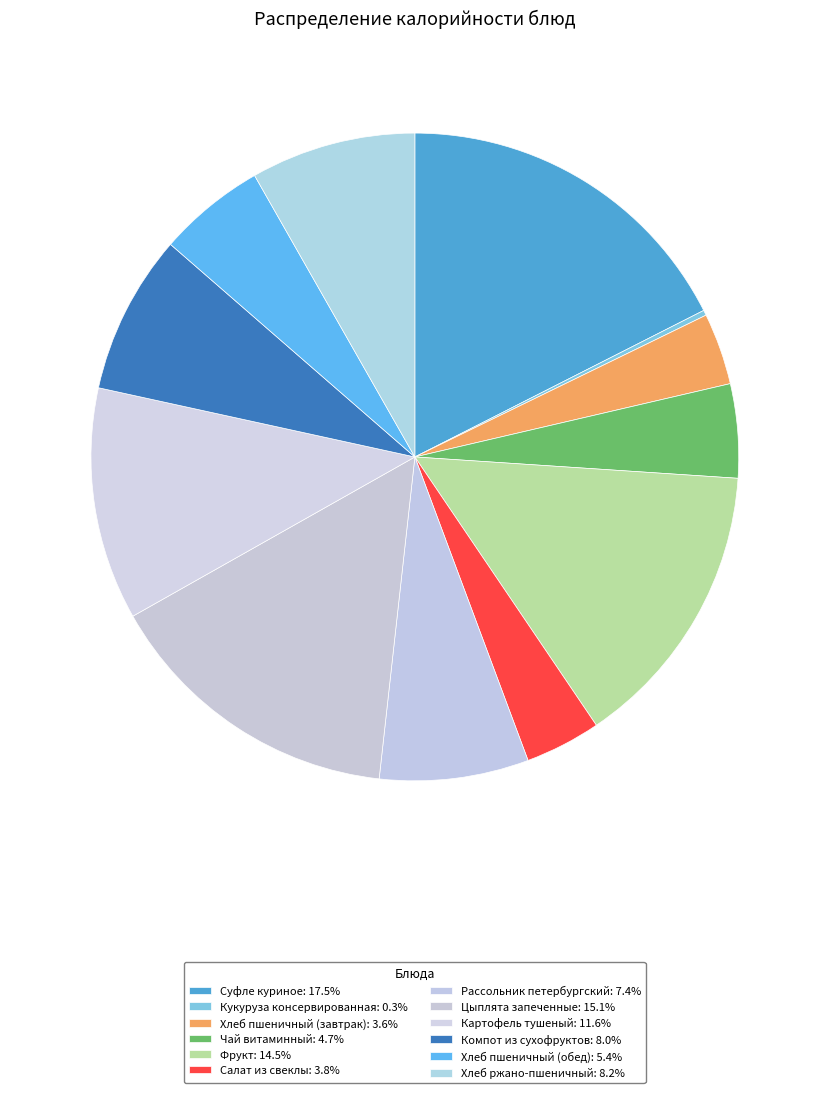

To the nearest percent, what portion does Хлеб ржано-пшеничный represent?

8%